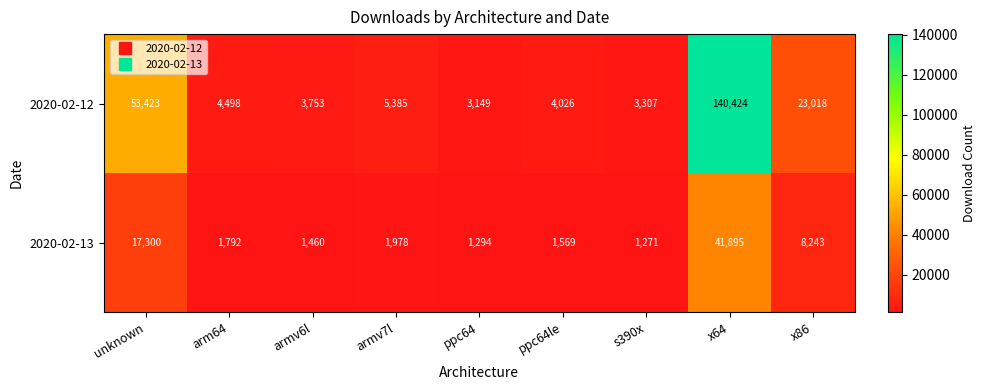

Which label corresponds to the largest value in the chart?

x64